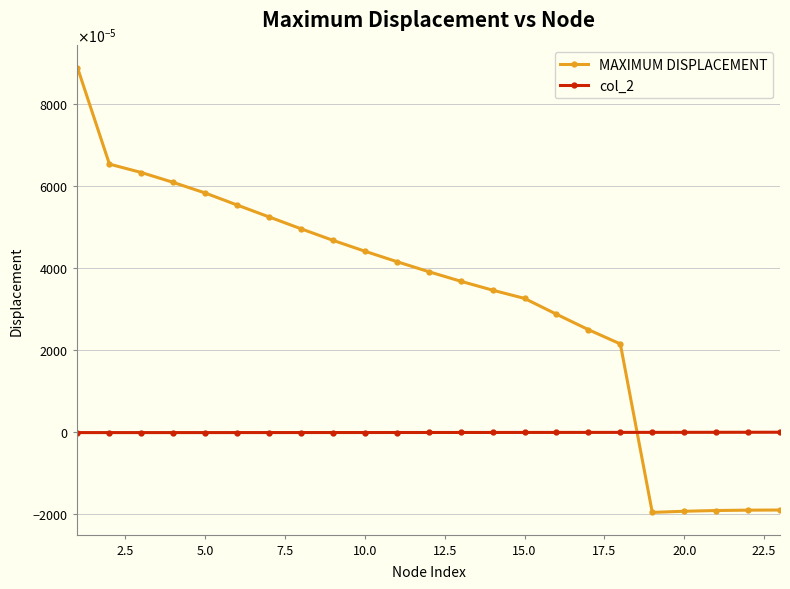

At how many categories does at least one series exceed 0?

19